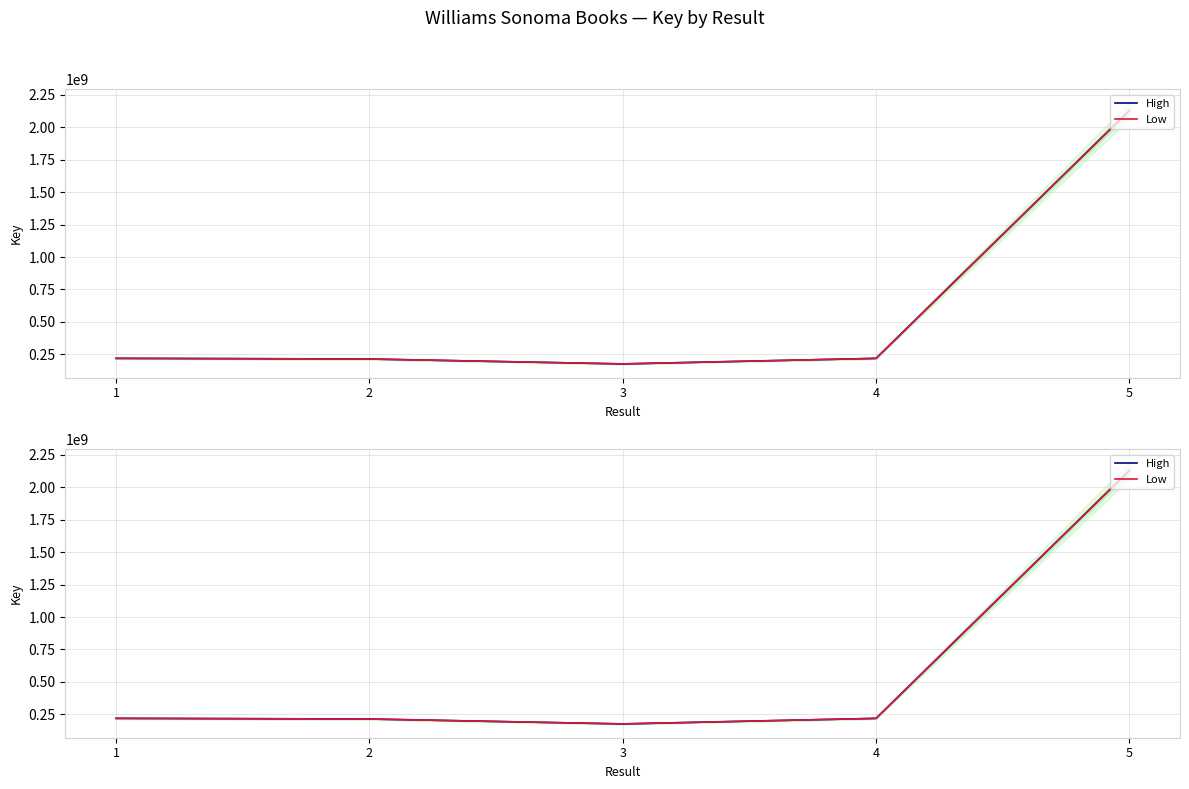

Between 3 and 5, which series saw the biggest shift?

High